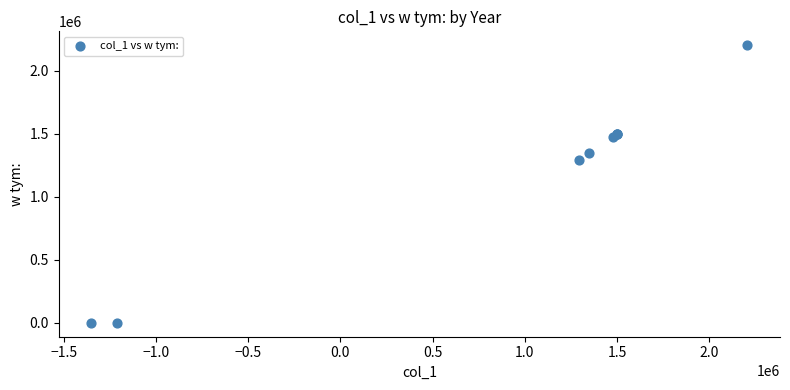

What Y value in the scatter plot is closest to 1102327?

1294131